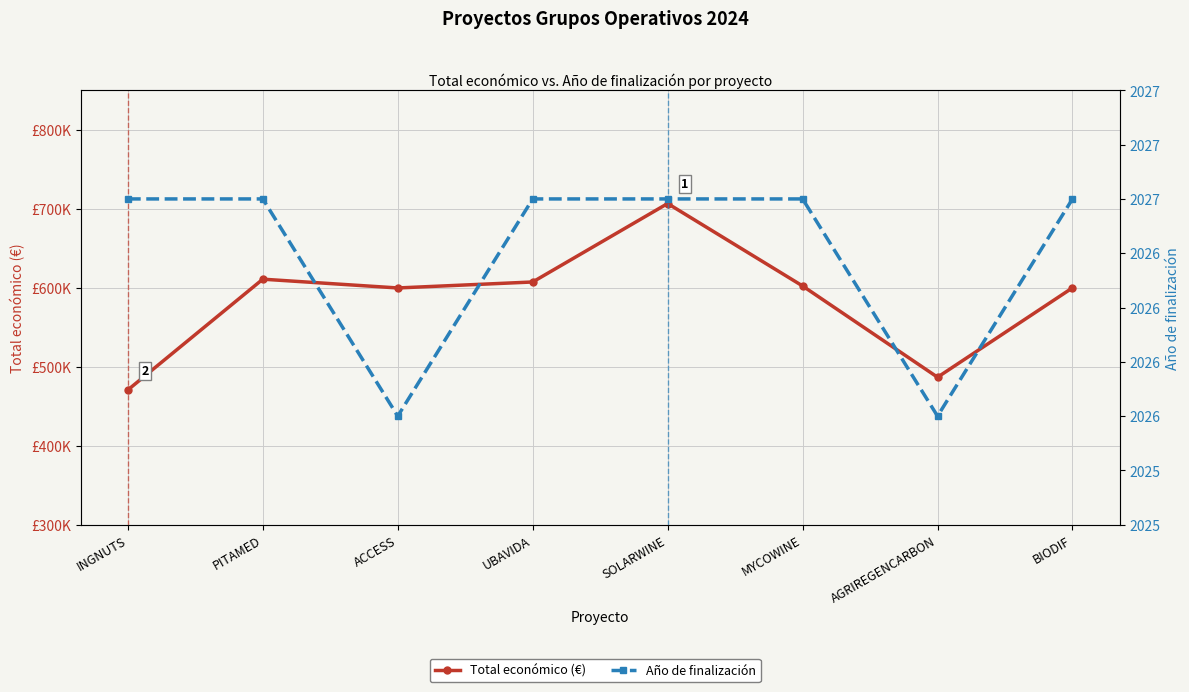

What is the value of the Total económico (€) point at the 4th from the left?

607342.0